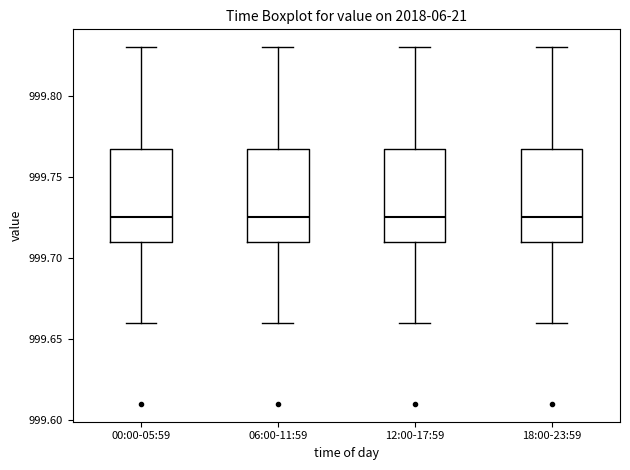

Where does the upper whisker of the box for 18:00-23:59 end on the y-axis? The values are not printed on the chart, so give them approximately, as read against the axis.

999.830